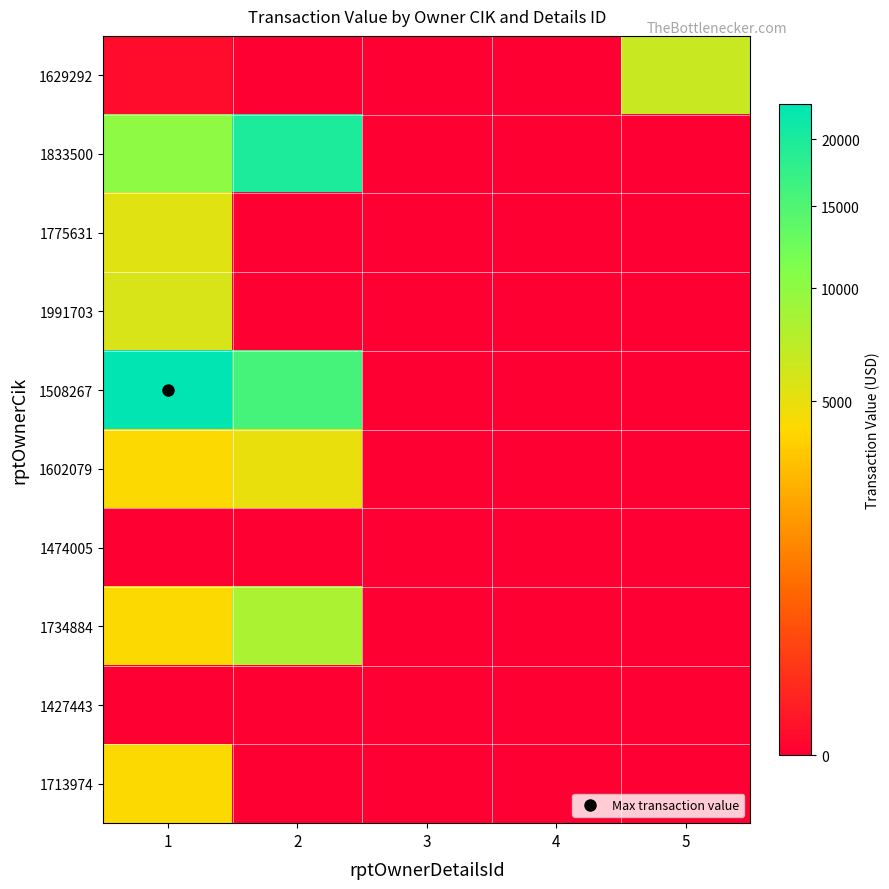

Which series has the largest range (max minus min)?

1508267